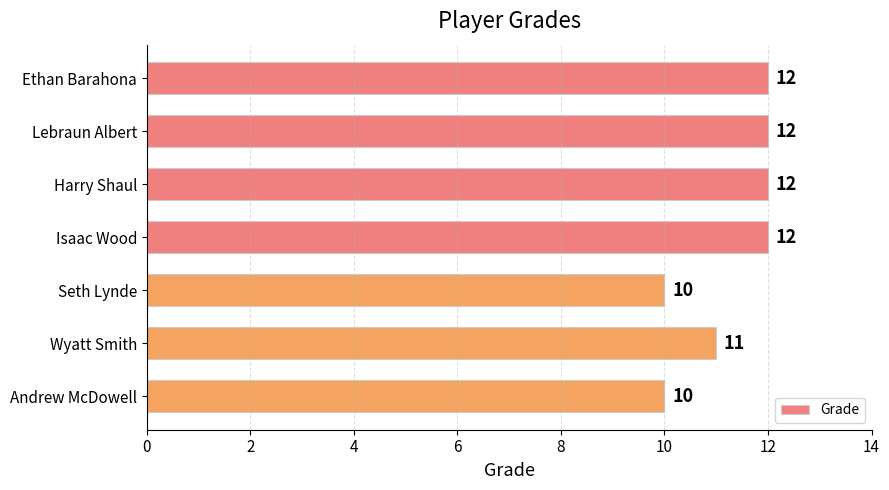

What position from the top is Seth Lynde?

5